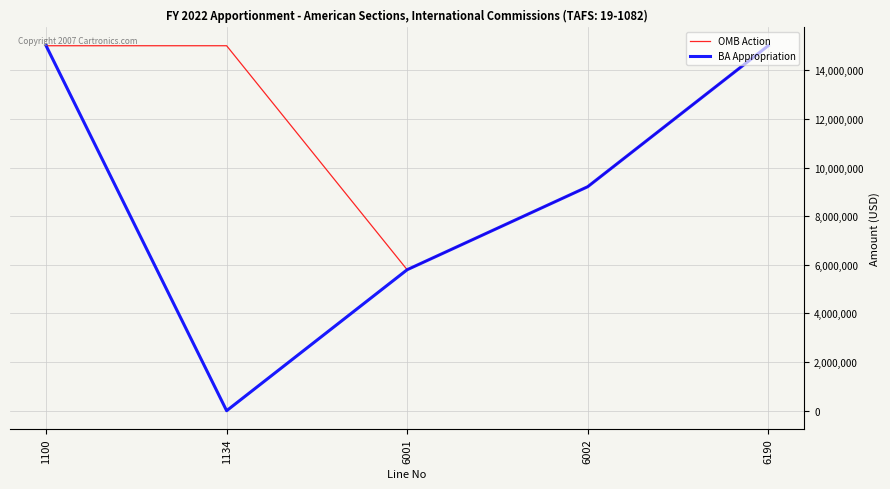

Reading right to left, list all the values displayed in this chart.

OMB Action: 15008000	9210410	5797590	15008000	15008000
BA Appropriation: 15008000	9210410	5797590	0	15008000